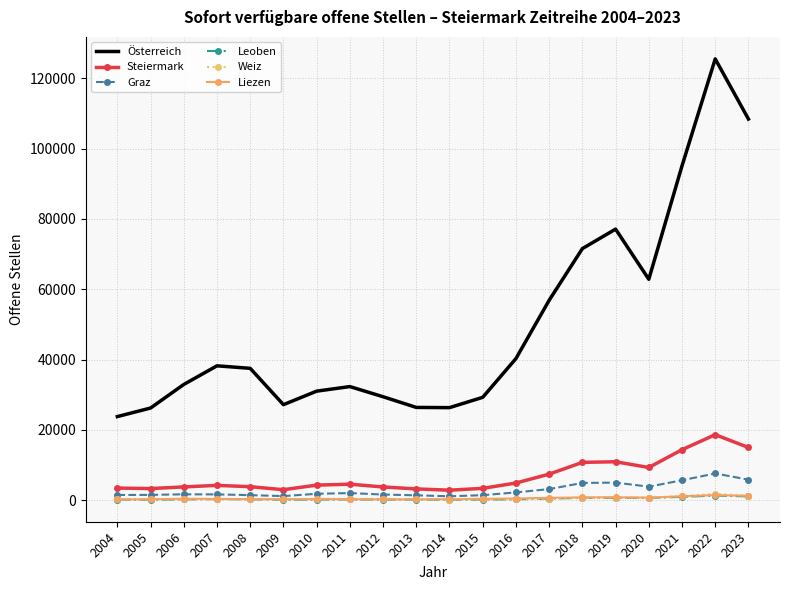

What is the total value across all series at 2008?

43569